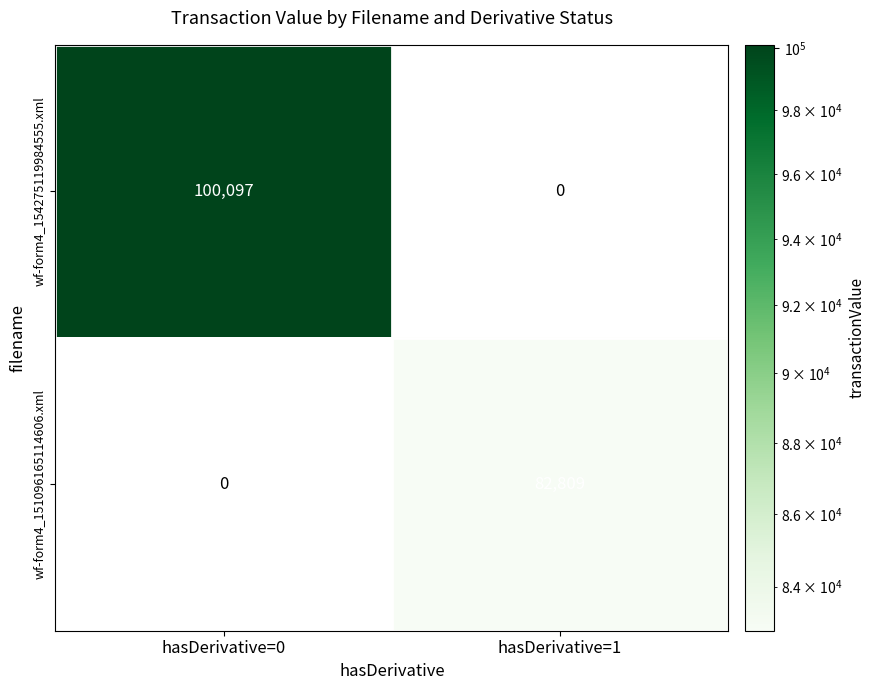

Rank the series by their maximum value, from highest to lowest.

wf-form4_154275119984555.xml, wf-form4_151096165114606.xml